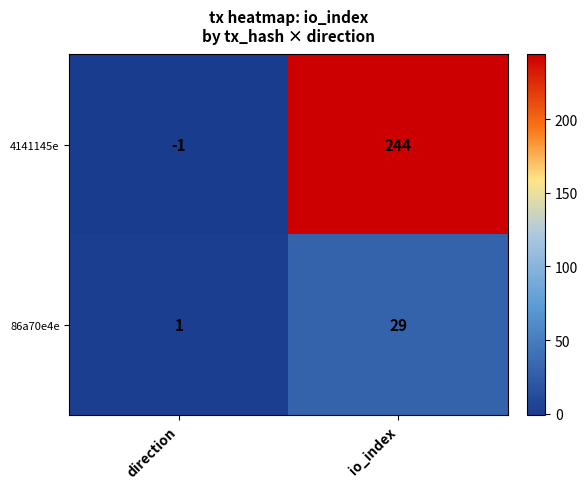

Count the number of categories in the chart.

2